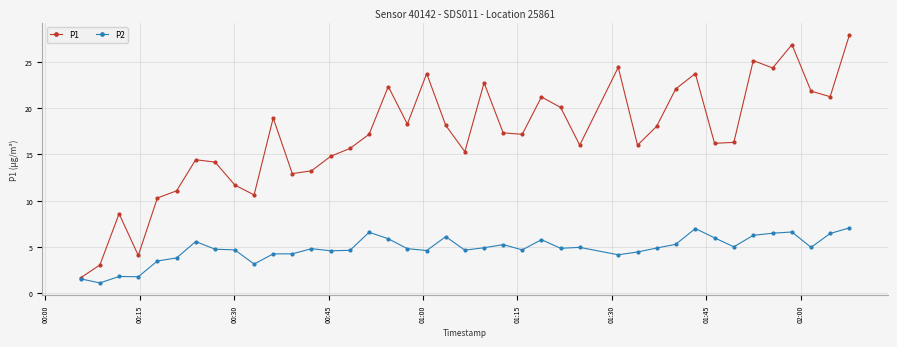

Which series has the largest range (max minus min)?

P1